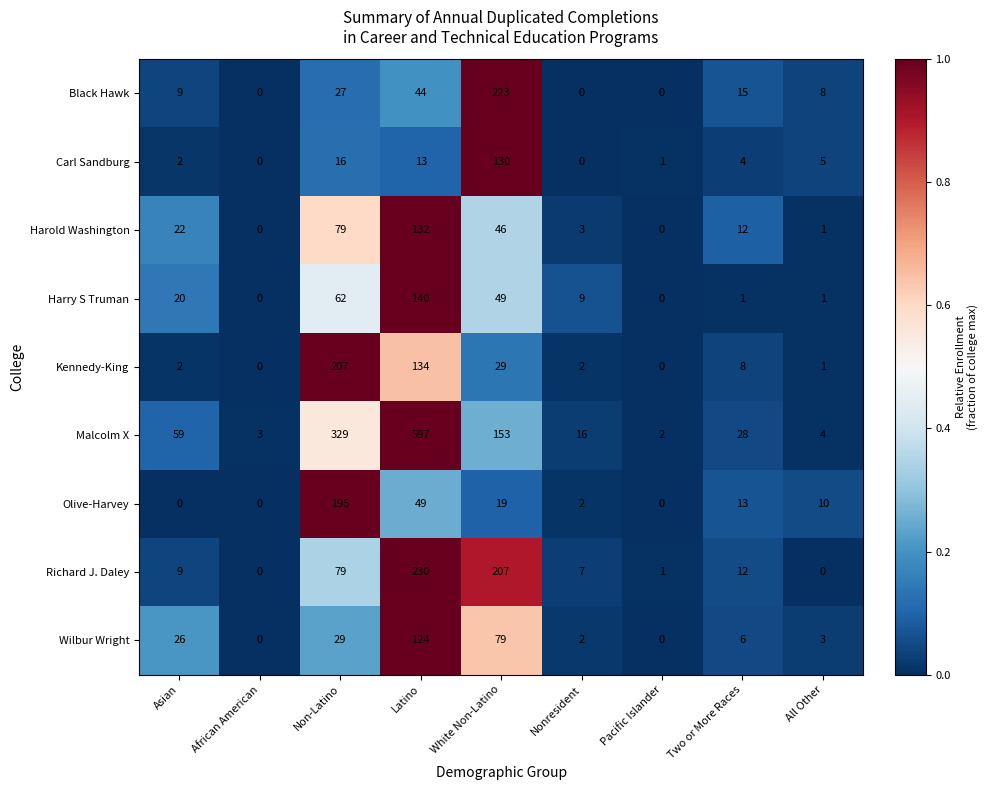

Is it true that Kennedy-King equals 0 at Pacific Islander?

True